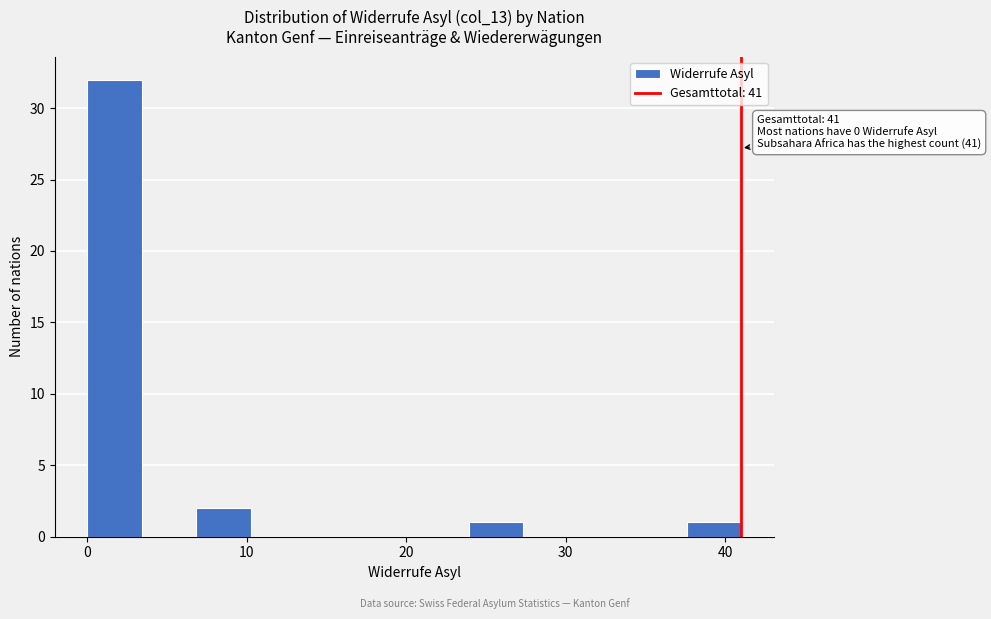

Read against the x-axis, roughly where is the centre of the tallest bar?

2